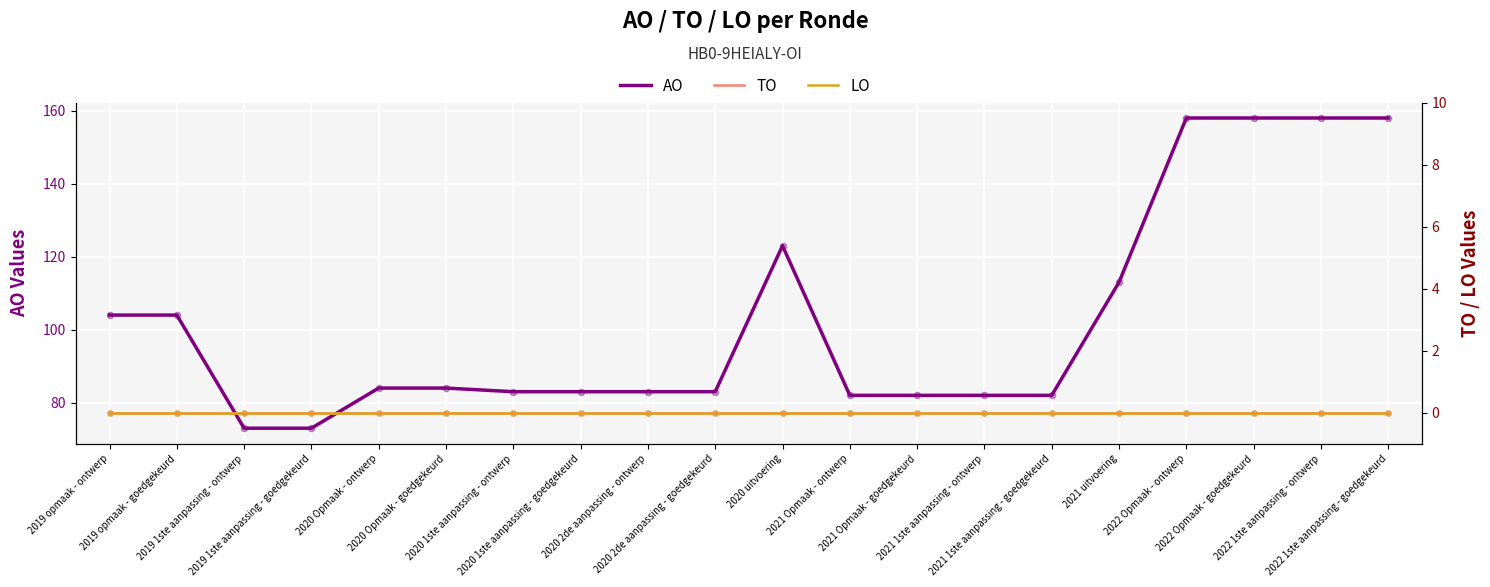

Which series has the largest Y range (max minus min)?

AO